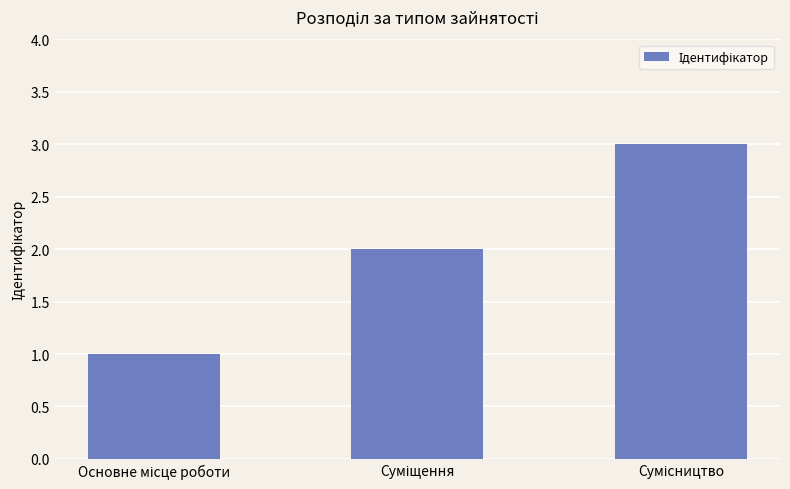

What is the greatest value displayed?

3